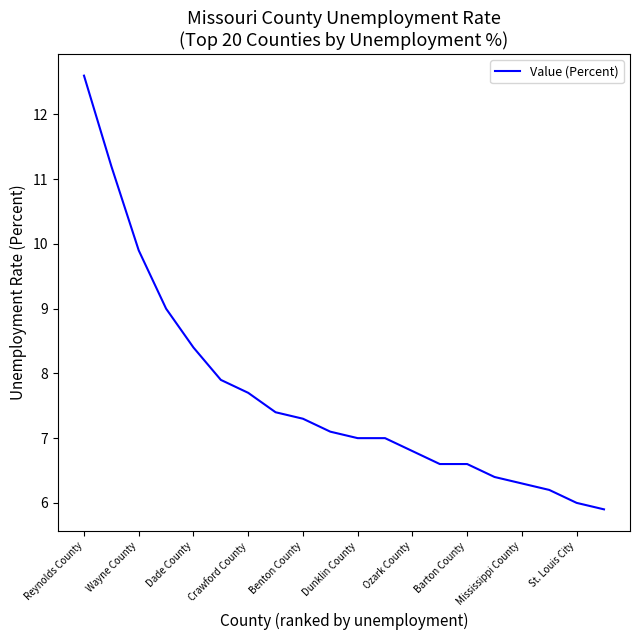

What is the maximum value shown in the chart?

12.6